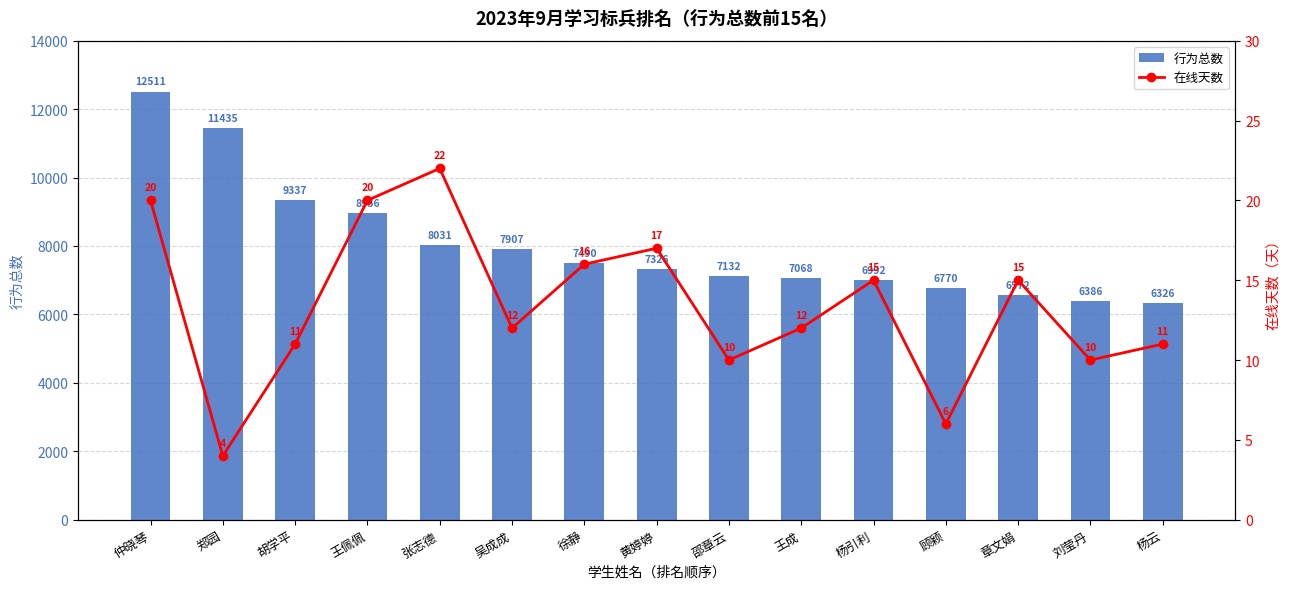

Reading left to right, transcribe all the data shown in this chart.

行为总数: 仲晓琴=12511	郑园=11435	胡学平=9337	王佩佩=8956	张志德=8031	吴成成=7907	徐静=7490	黄婷婷=7326	邵章云=7132	王成=7068	杨引利=6992	顾颖=6770	章文娟=6572	刘莹丹=6386	杨云=6326
在线天数: 仲晓琴=20	郑园=4	胡学平=11	王佩佩=20	张志德=22	吴成成=12	徐静=16	黄婷婷=17	邵章云=10	王成=12	杨引利=15	顾颖=6	章文娟=15	刘莹丹=10	杨云=11